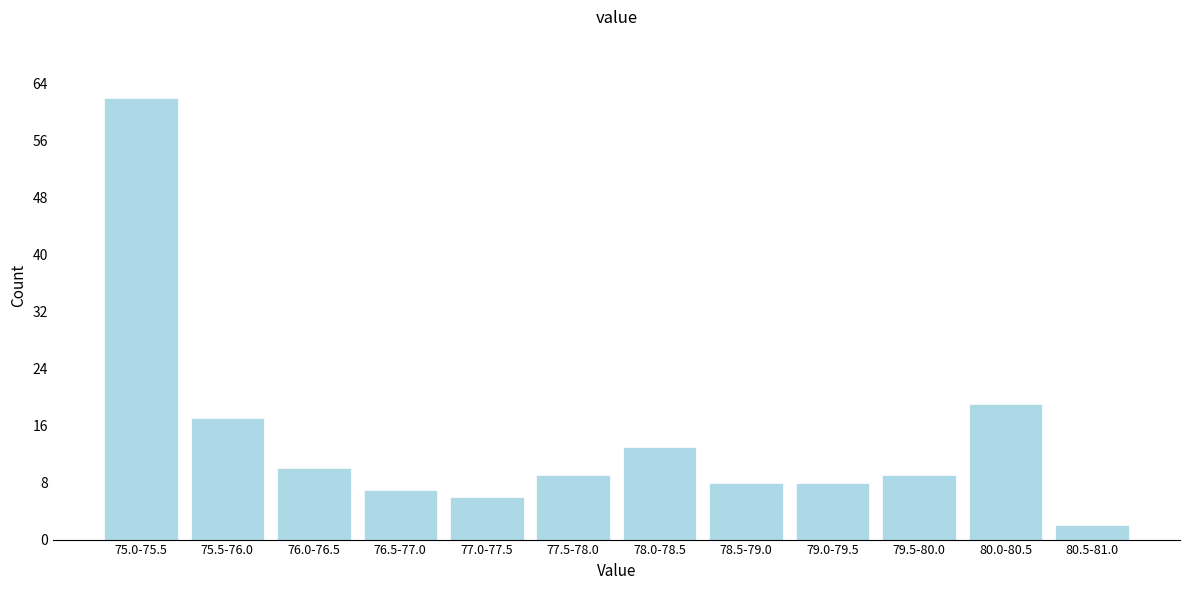

Reading left to right, transcribe all the data shown in this chart.

75.0-75.5=62	75.5-76.0=17	76.0-76.5=10	76.5-77.0=7	77.0-77.5=6	77.5-78.0=9	78.0-78.5=13	78.5-79.0=8	79.0-79.5=8	79.5-80.0=9	80.0-80.5=19	80.5-81.0=2